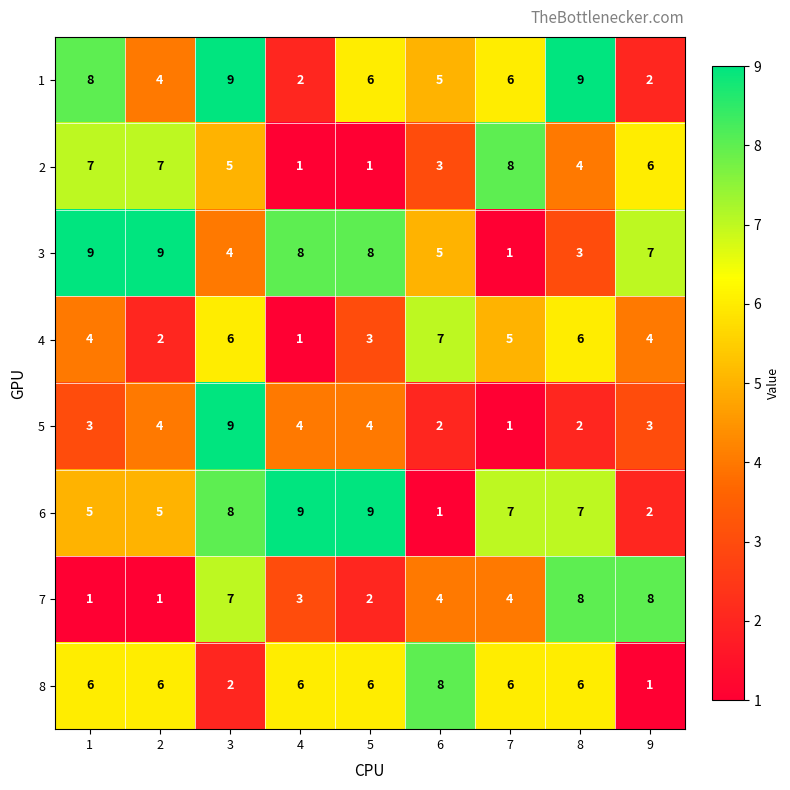

The 8 series shows 6 at 4. True or false?

True